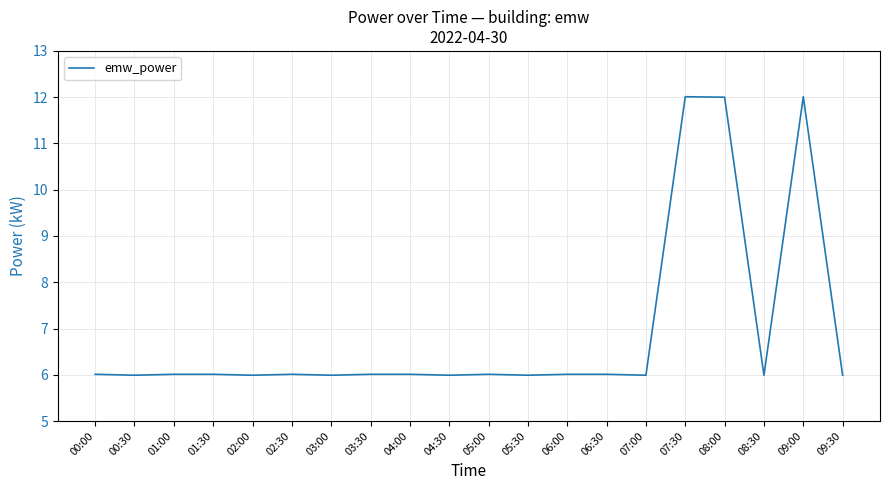

What is the ratio of the value at 08:30 to the value at 03:00?

1.0